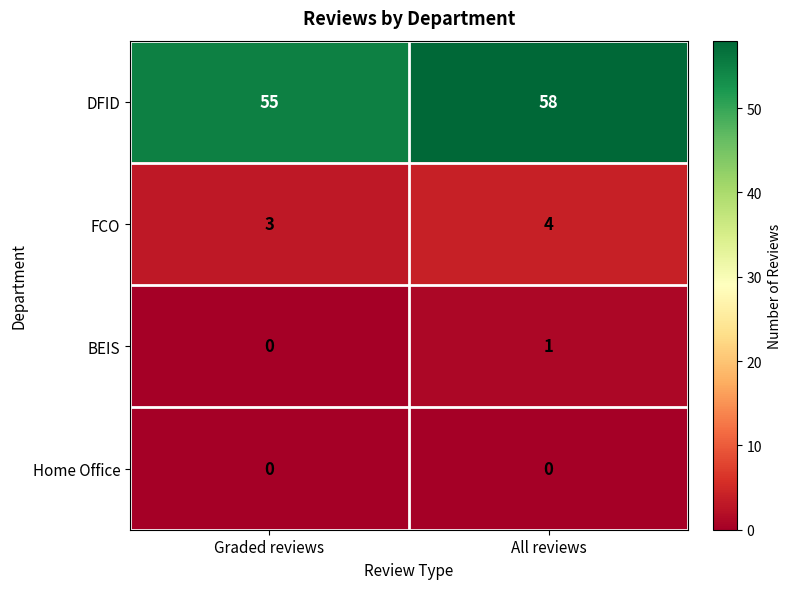

List the series in order of their peak value, lowest first.

Home Office, BEIS, FCO, DFID